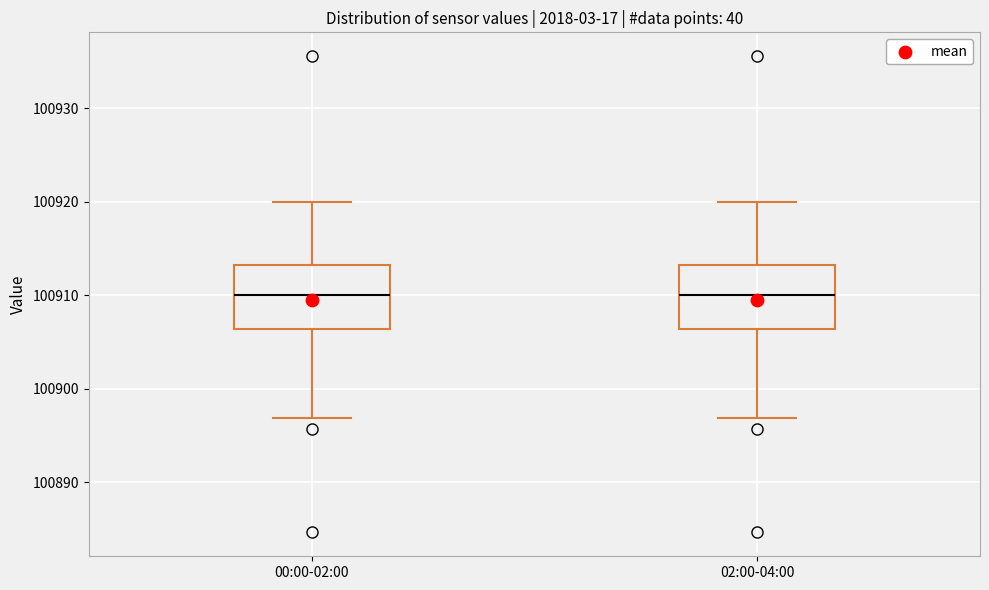

Reading left to right, read every box against the y-axis: the position of its median line, the range the box covers, and the ends of its whiskers. The values are not printed on the chart, so give them approximately, as read against the axis.

00:00-02:00: median 100910, box 100906 to 100913, whiskers 100897 to 100920
02:00-04:00: median 100910, box 100906 to 100913, whiskers 100897 to 100920